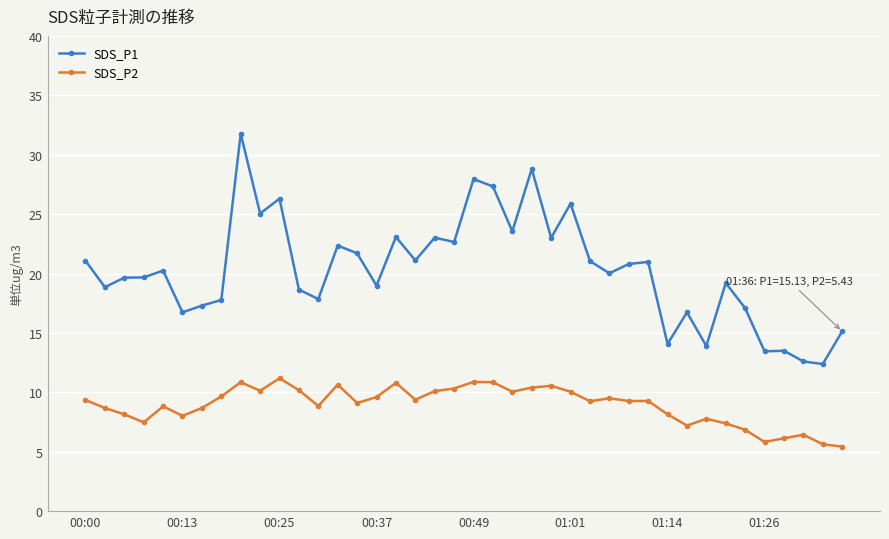

List the series in order of their overall mean, lowest first.

SDS_P2, SDS_P1